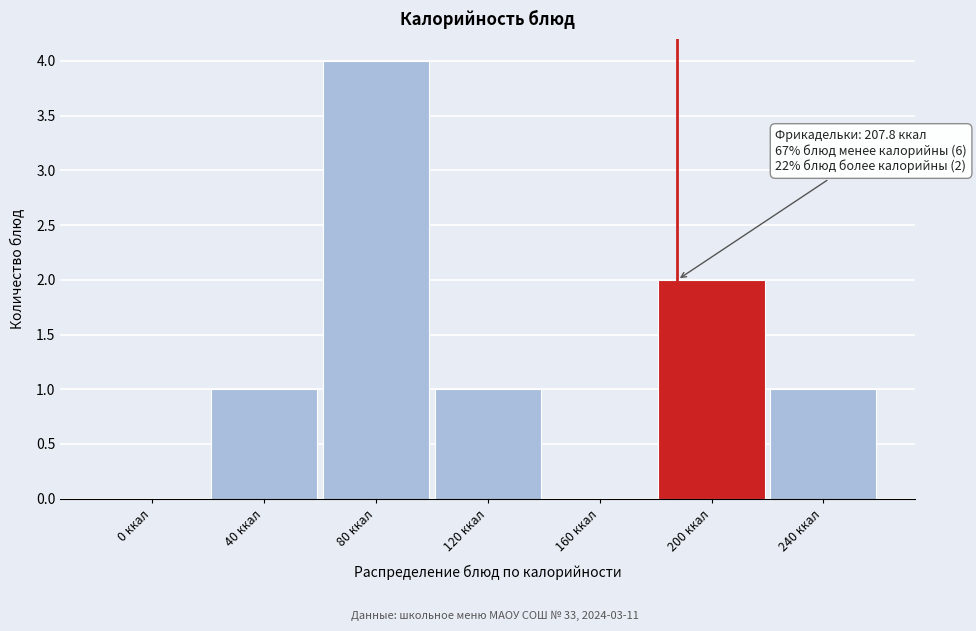

Reading right to left, what are all the values shown in this chart?

240 ккал=1	200 ккал=2	160 ккал=0	120 ккал=1	80 ккал=4	40 ккал=1	0 ккал=0